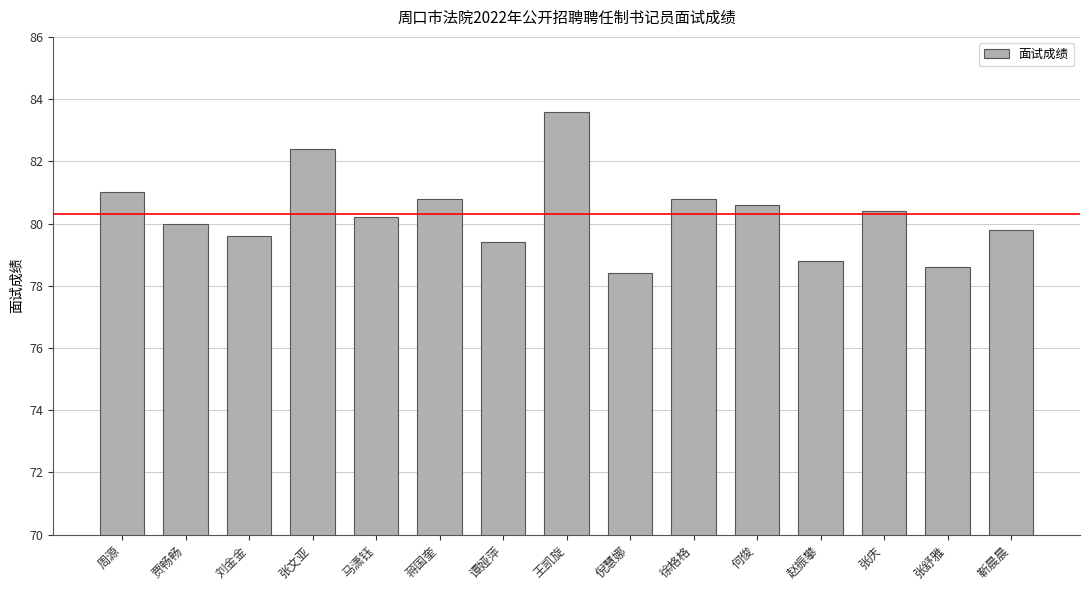

What position from the left is 徐格格?

10